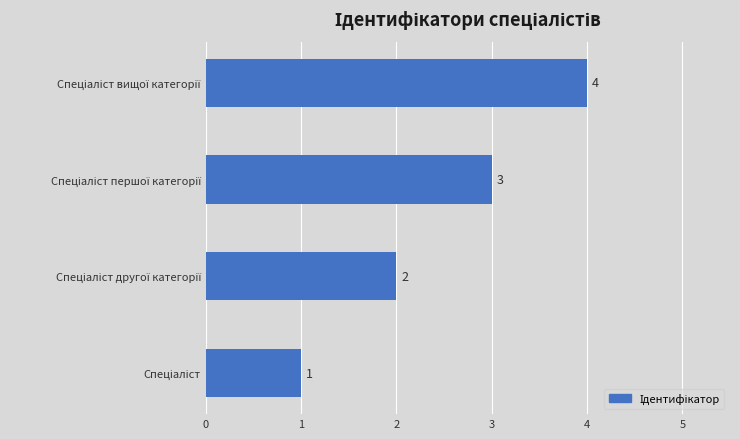

What is the sum of all values?

10